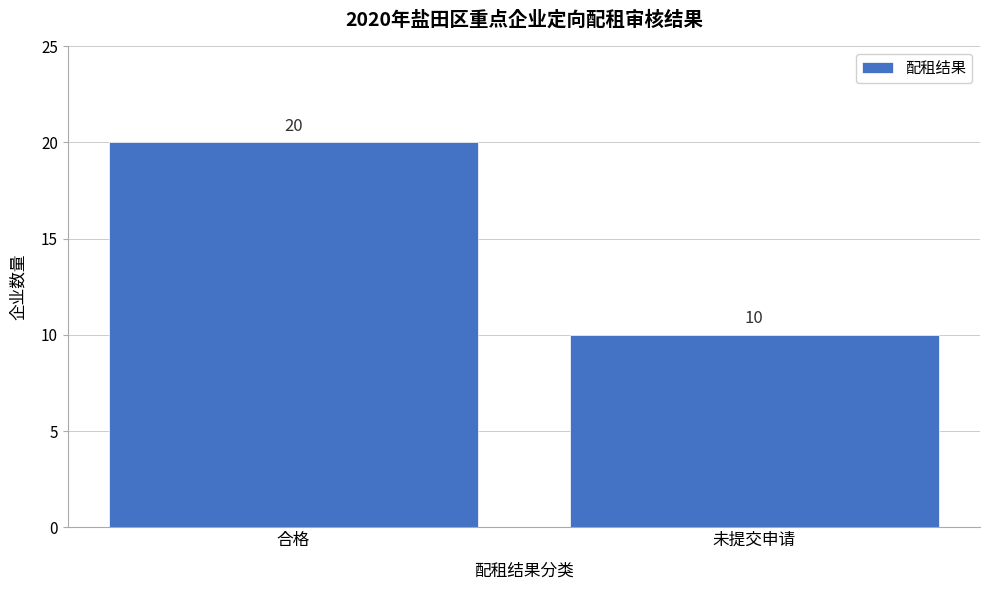

Reading right to left, list all the values displayed in this chart.

10	20